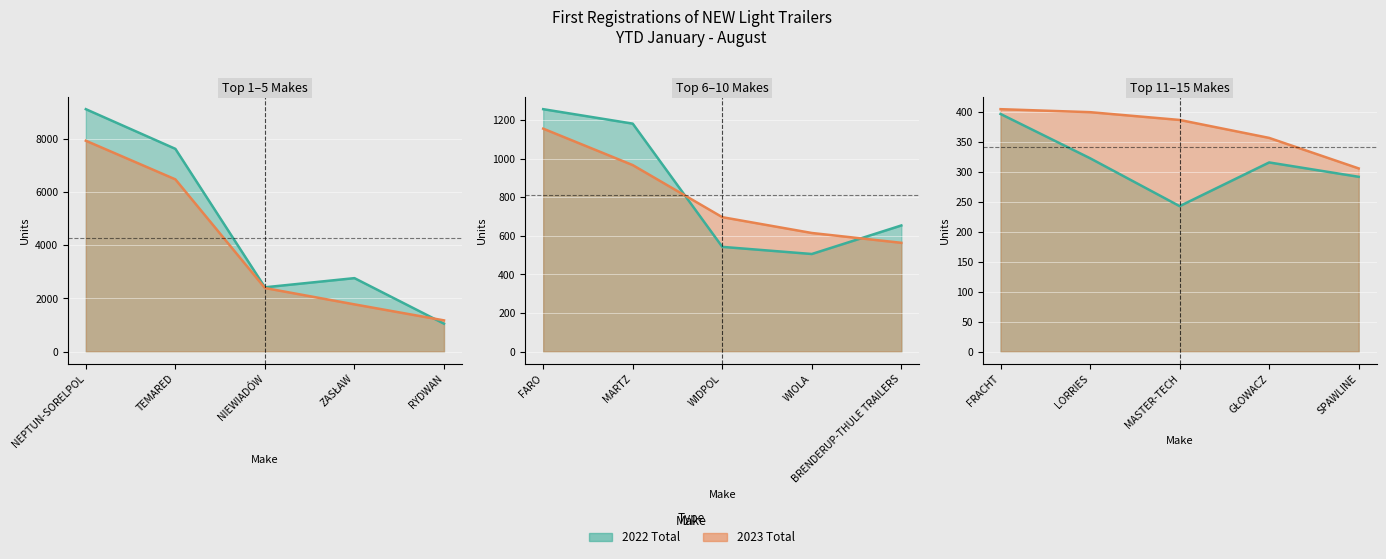

How many times do 2022 Total and 2023 Total cross each other?

5